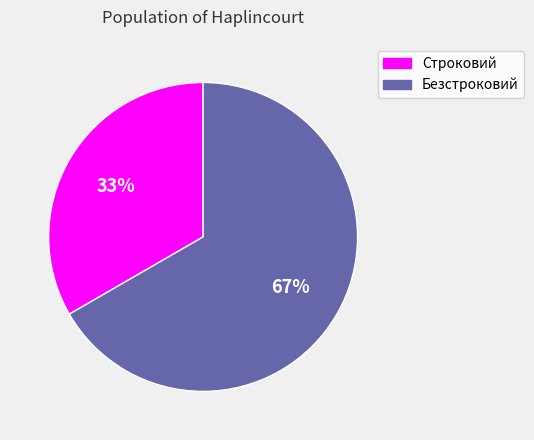

Combined, do Строковий and Безстроковий account for over 50%?

Yes